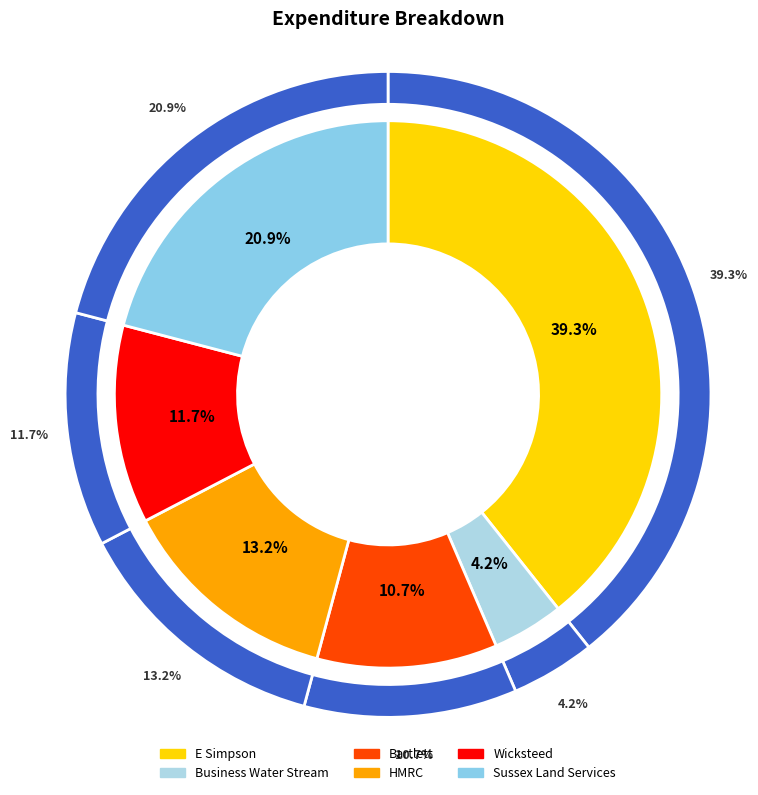

How many slices are in this pie chart?

6